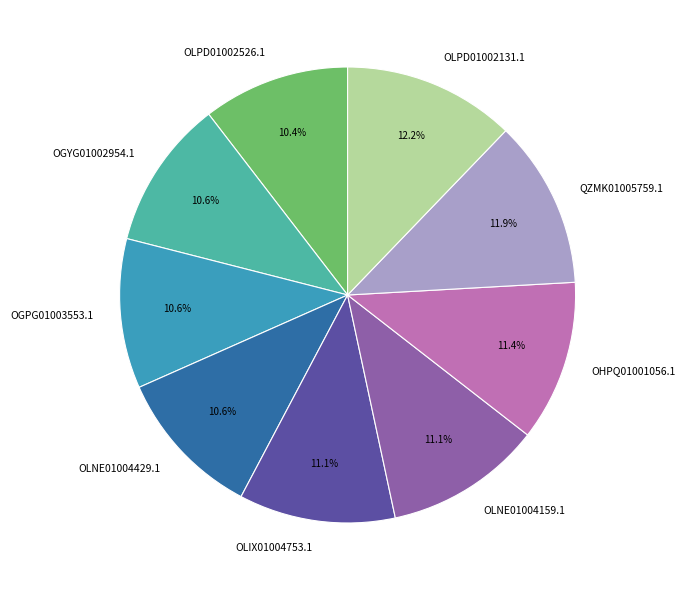

To the nearest percent, what is the average slice percentage?

11%